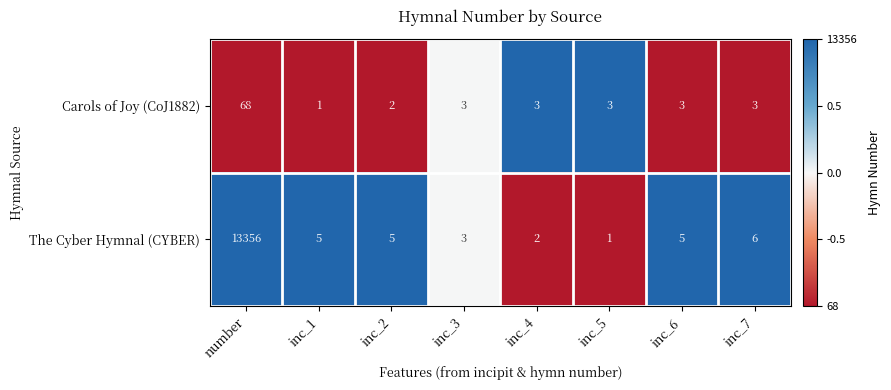

Reading right to left, extract all data points from this chart.

Carols of Joy (CoJ1882): inc_7=3	inc_6=3	inc_5=3	inc_4=3	inc_3=3	inc_2=2	inc_1=1	number=68
The Cyber Hymnal (CYBER): inc_7=6	inc_6=5	inc_5=1	inc_4=2	inc_3=3	inc_2=5	inc_1=5	number=13356